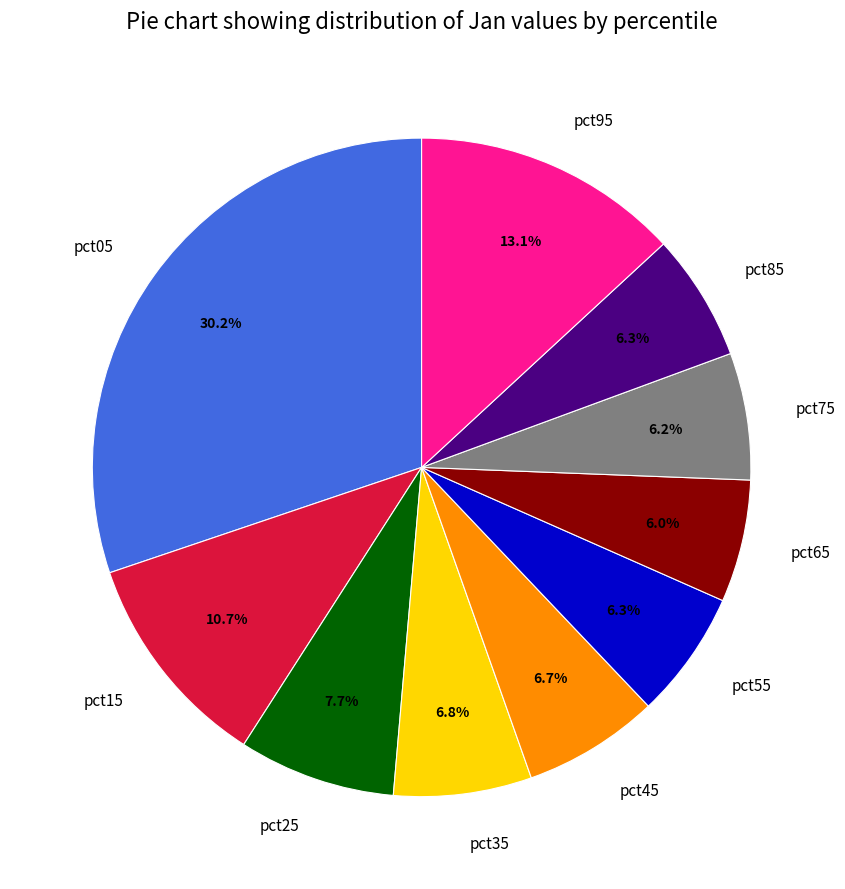

To the nearest percent, what is the difference between the pct15 and pct75 slice percentages?

4%